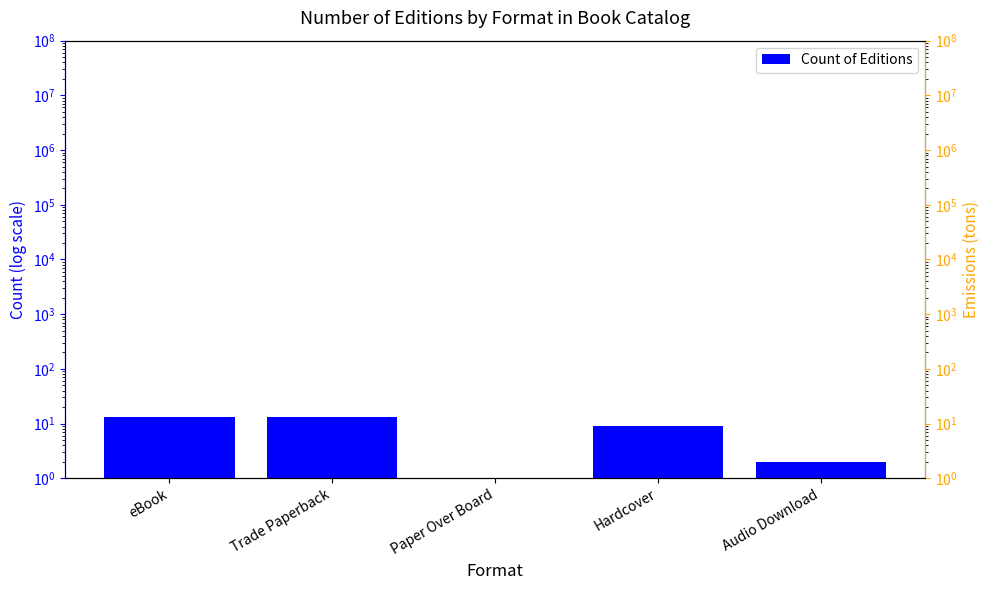

What is the smallest value displayed?

1